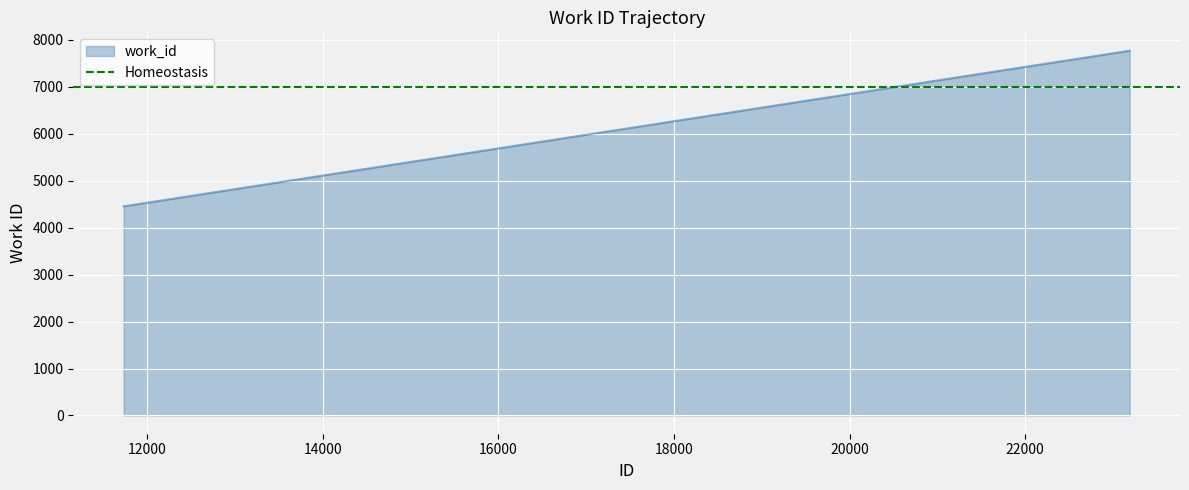

What is the minimum value shown in the chart?

4453